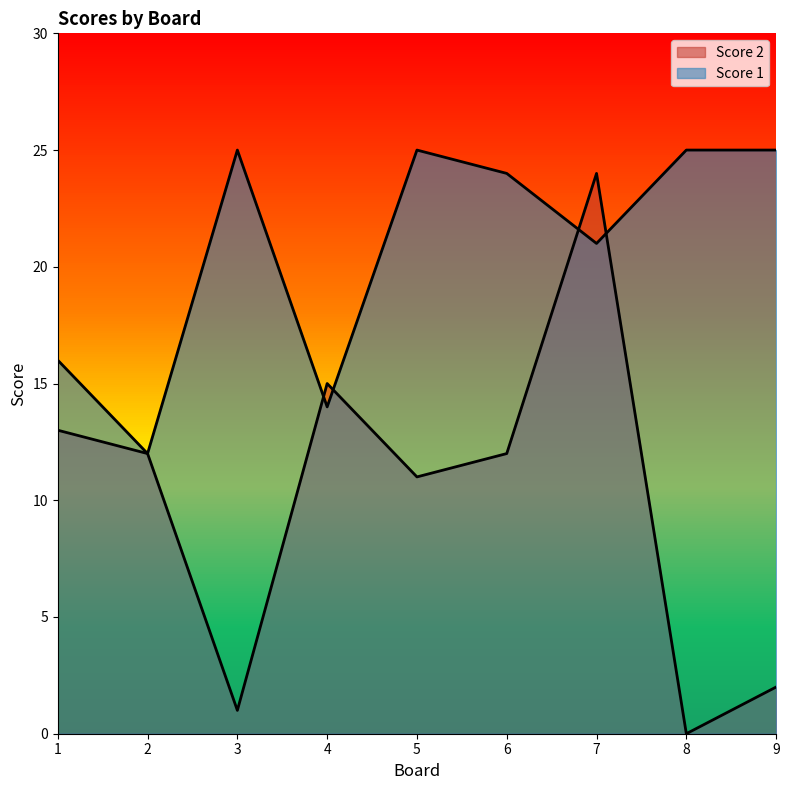

Reading left to right, what are all the values shown in this chart?

Score 2: 13	12	1	15	11	12	24	0	2
Score 1: 16	12	25	14	25	24	21	25	25